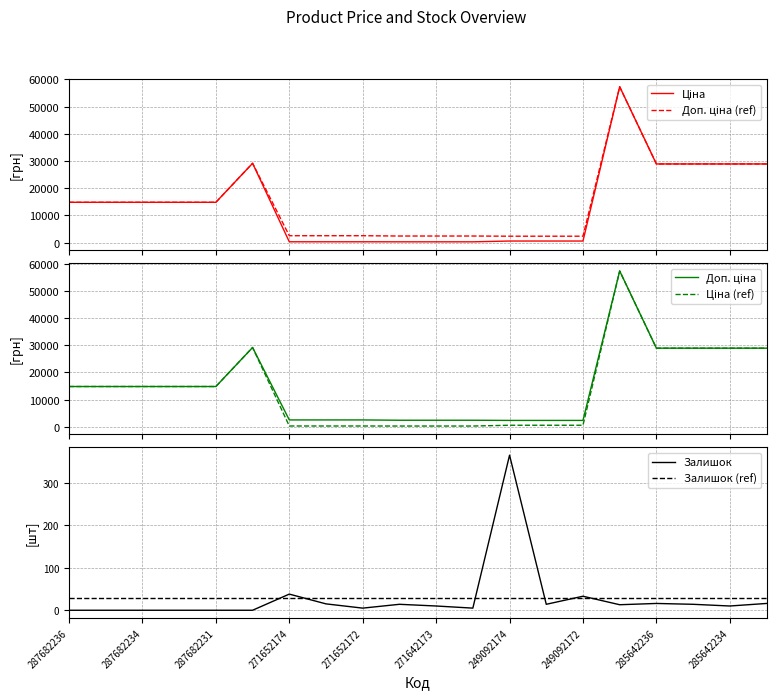

Which series has the largest total across all categories?

Доп. ціна (ref)